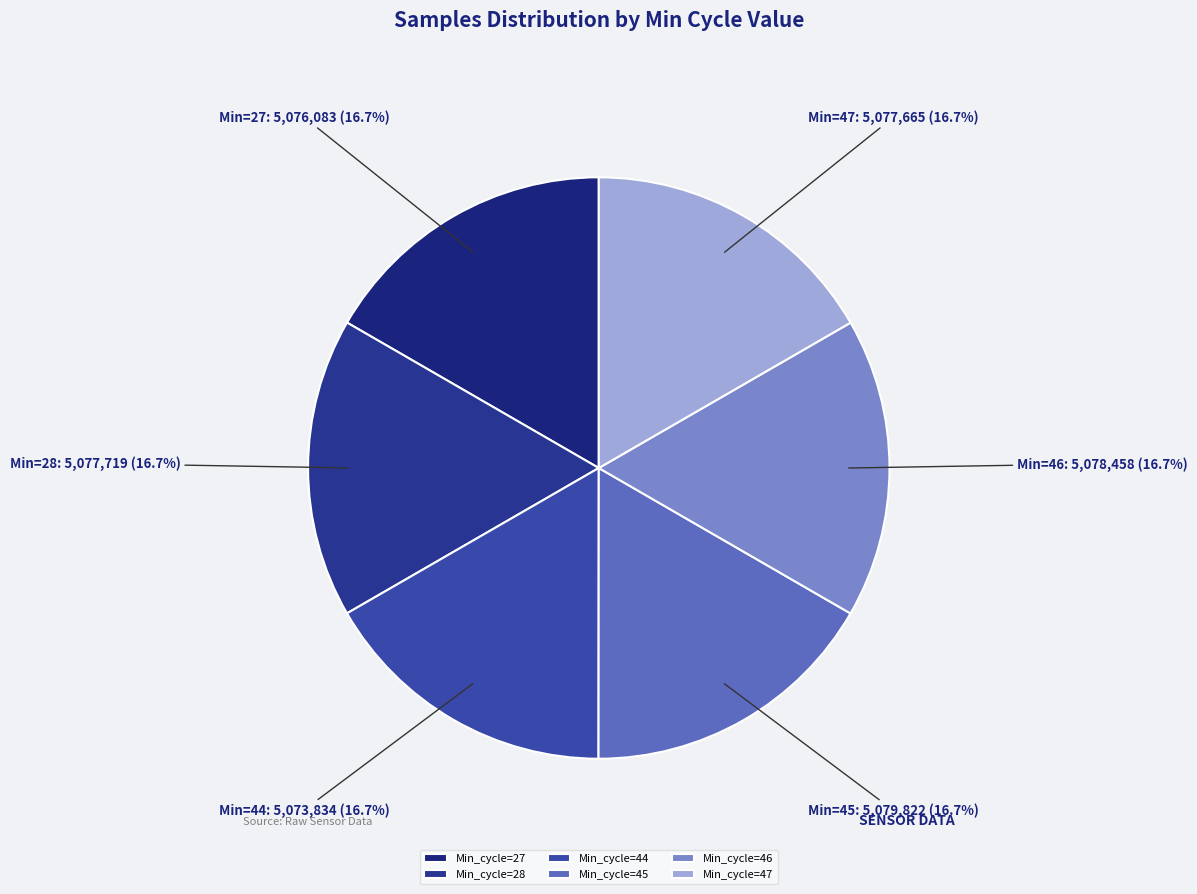

How many slices are in this pie chart?

6